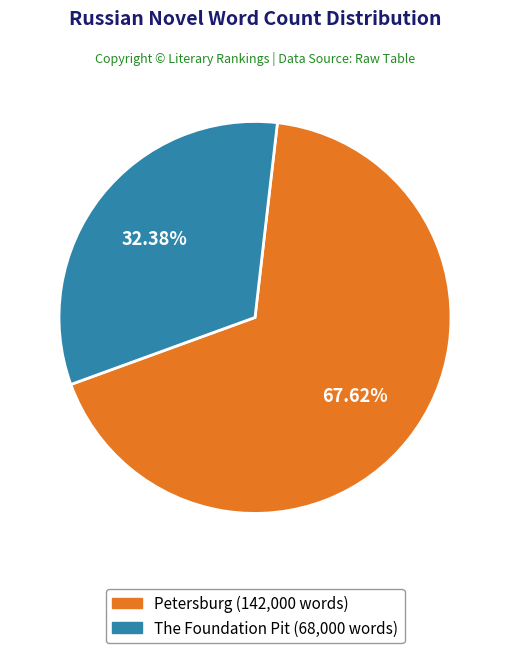

Approximately how many times larger is the value at Petersburg compared to The Foundation Pit?

2.1